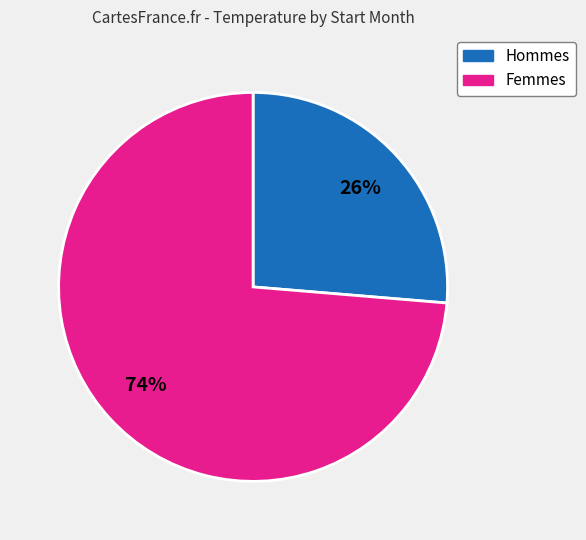

To the nearest percent, what is the average slice percentage?

50%